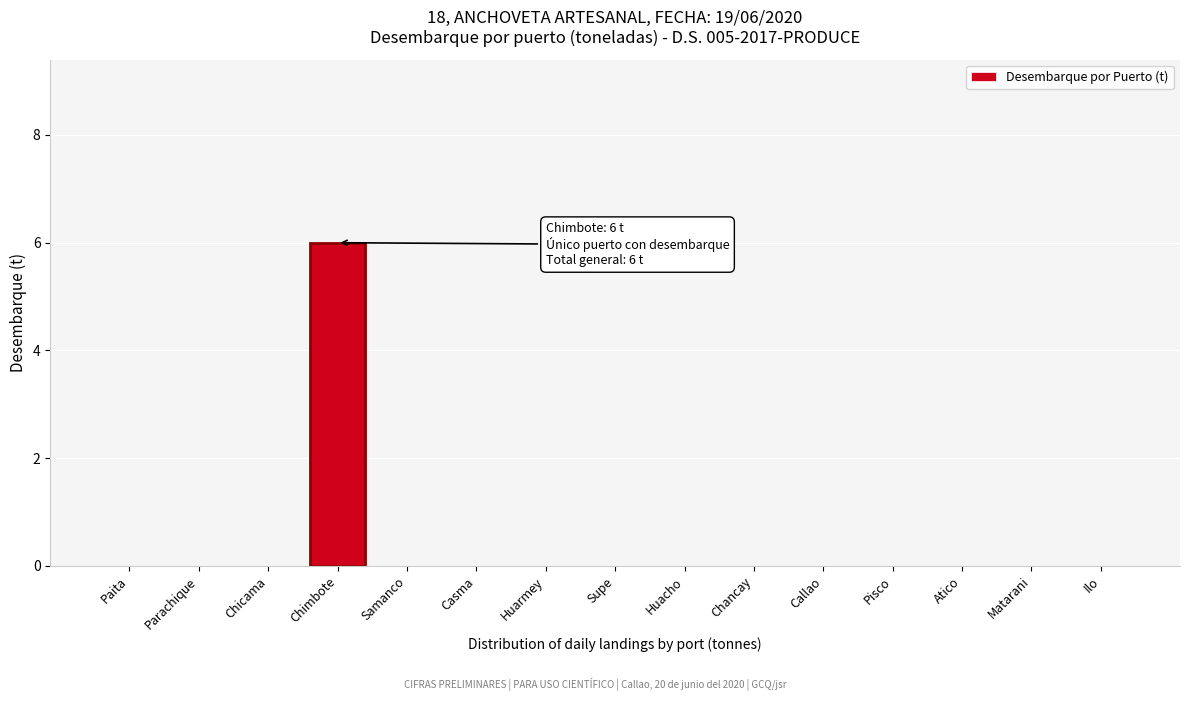

Reading left to right, what are all the values shown in this chart?

Paita=0	Parachique=0	Chicama=0	Chimbote=6	Samanco=0	Casma=0	Huarmey=0	Supe=0	Huacho=0	Chancay=0	Callao=0	Pisco=0	Atico=0	Matarani=0	Ilo=0